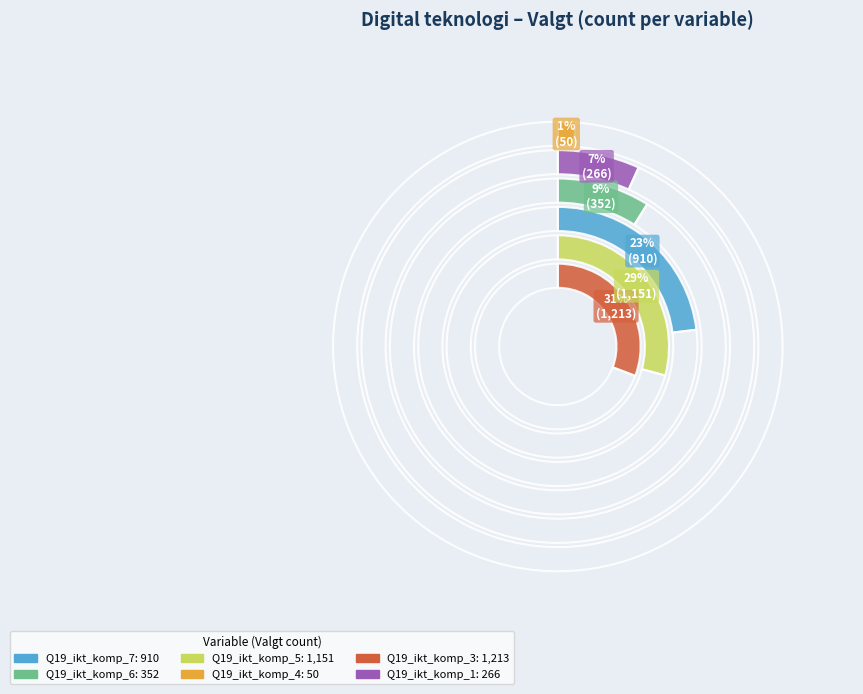

Rank the categories by value from highest to lowest.

Q19_ikt_komp_3, Q19_ikt_komp_5, Q19_ikt_komp_7, Q19_ikt_komp_6, Q19_ikt_komp_1, Q19_ikt_komp_4